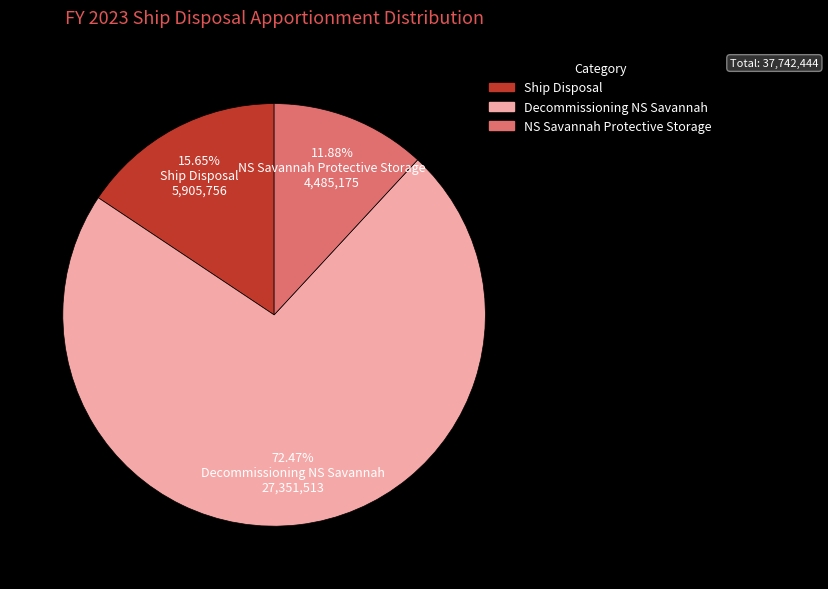

To the nearest percent, what is the combined percentage of NS Savannah Protective Storage and Ship Disposal?

28%